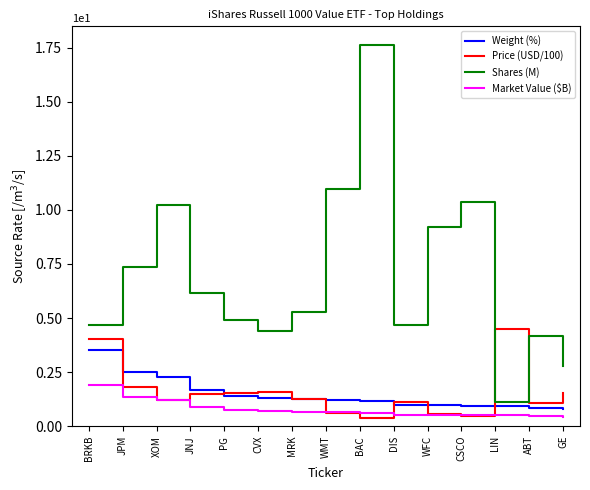

What position from the left is MRK?

7